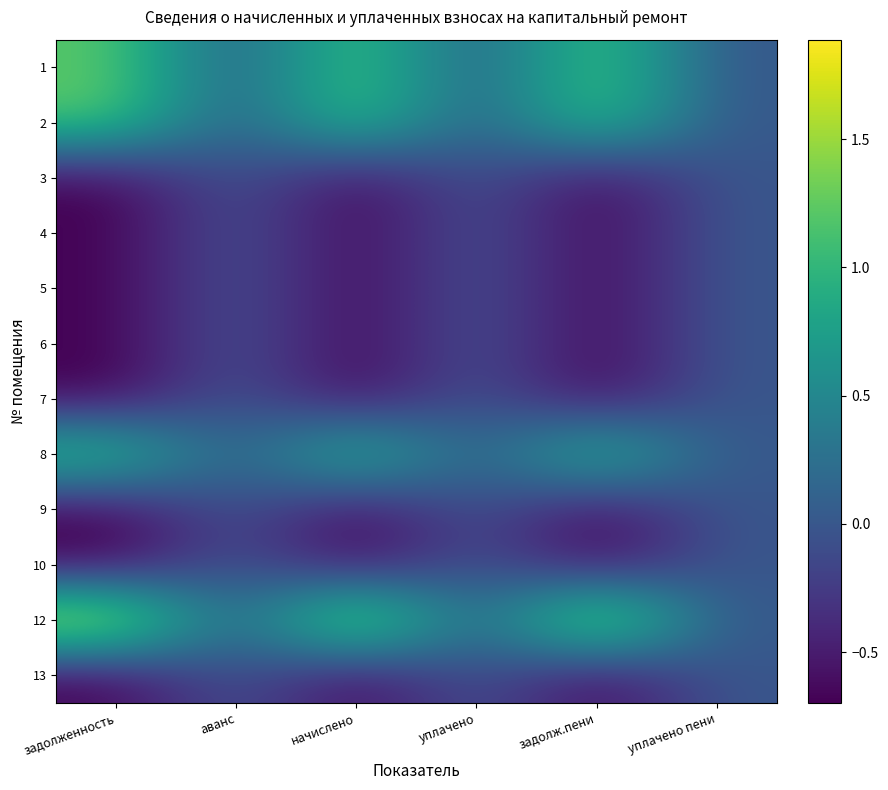

At which category is the sum across all series the highest?

аванс